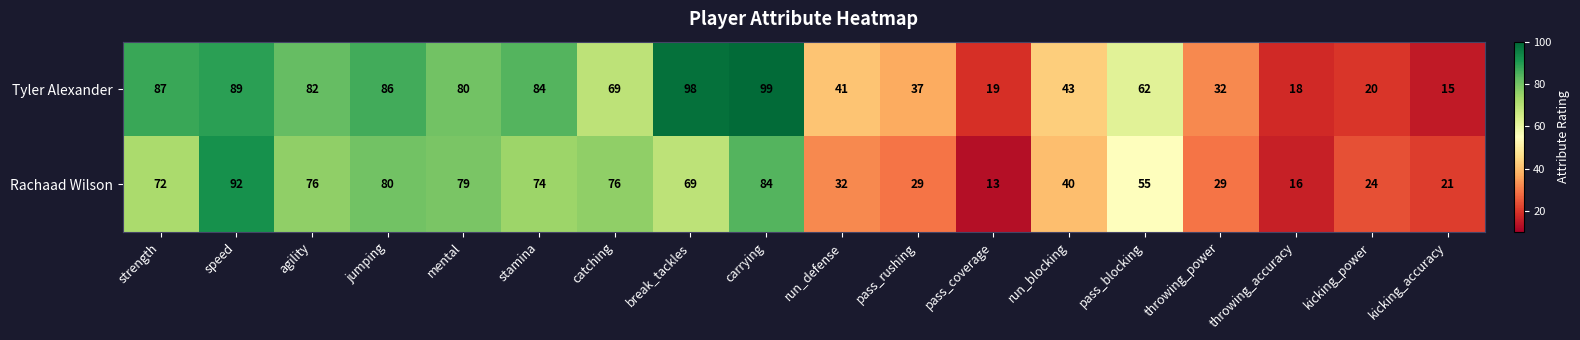

Which label corresponds to the smallest value in the chart?

pass_coverage